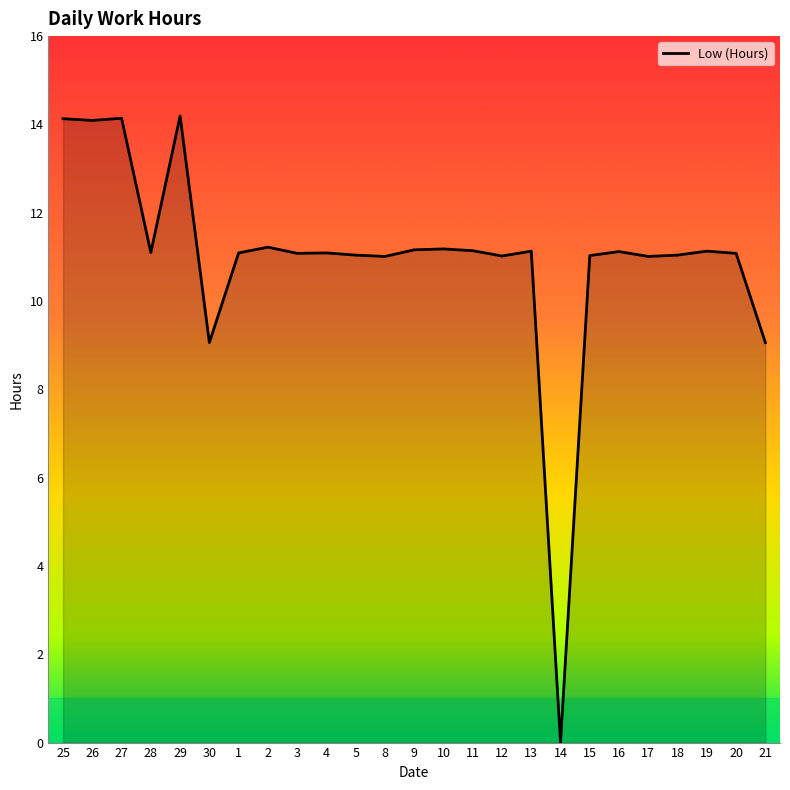

True or false: the data has more than 0 interior local peaks.

True